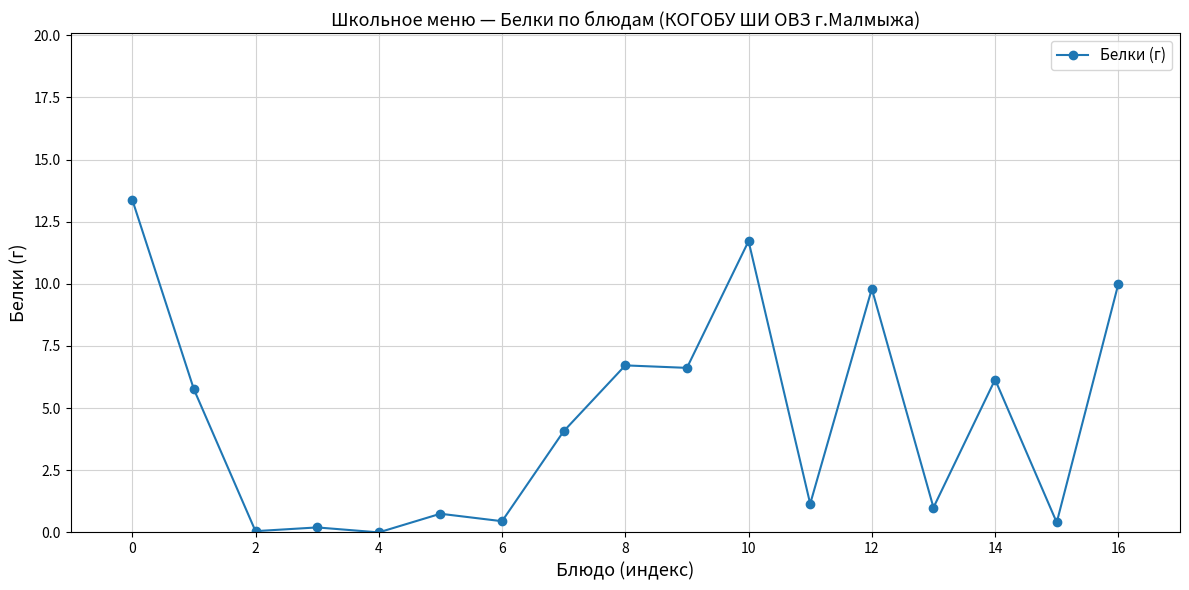

True or false: there are more than 1 points higher than both neighbors.

True